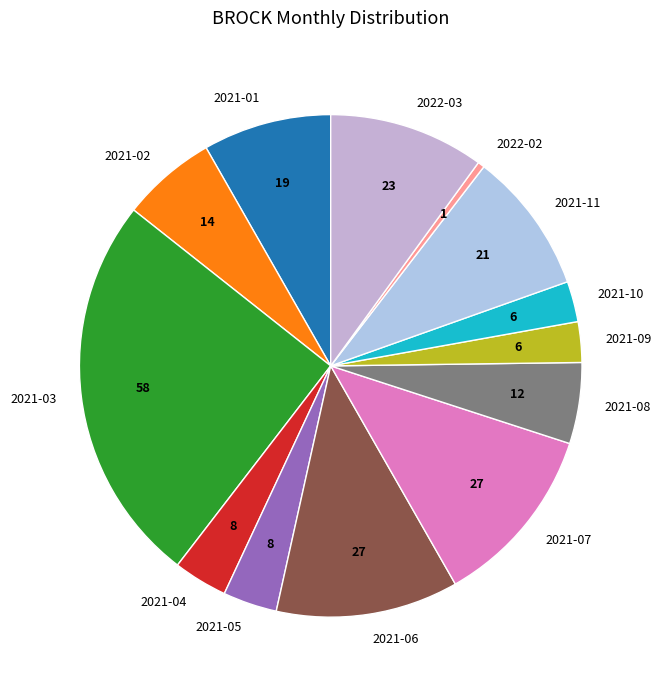

Which category has the smallest portion of the pie?

2022-02